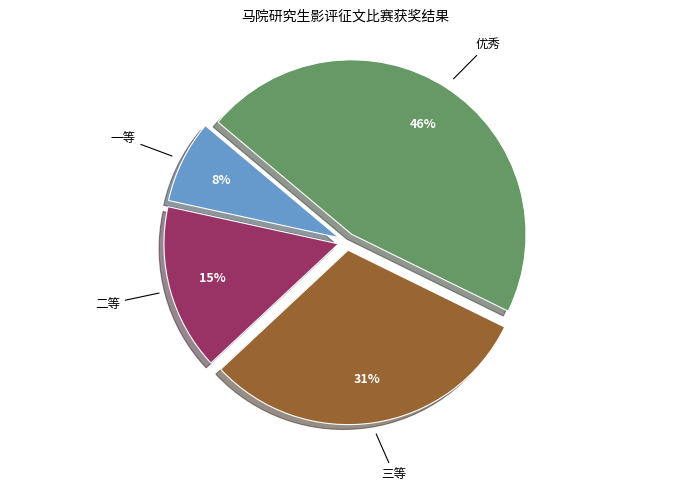

Is there a majority slice in this chart?

No